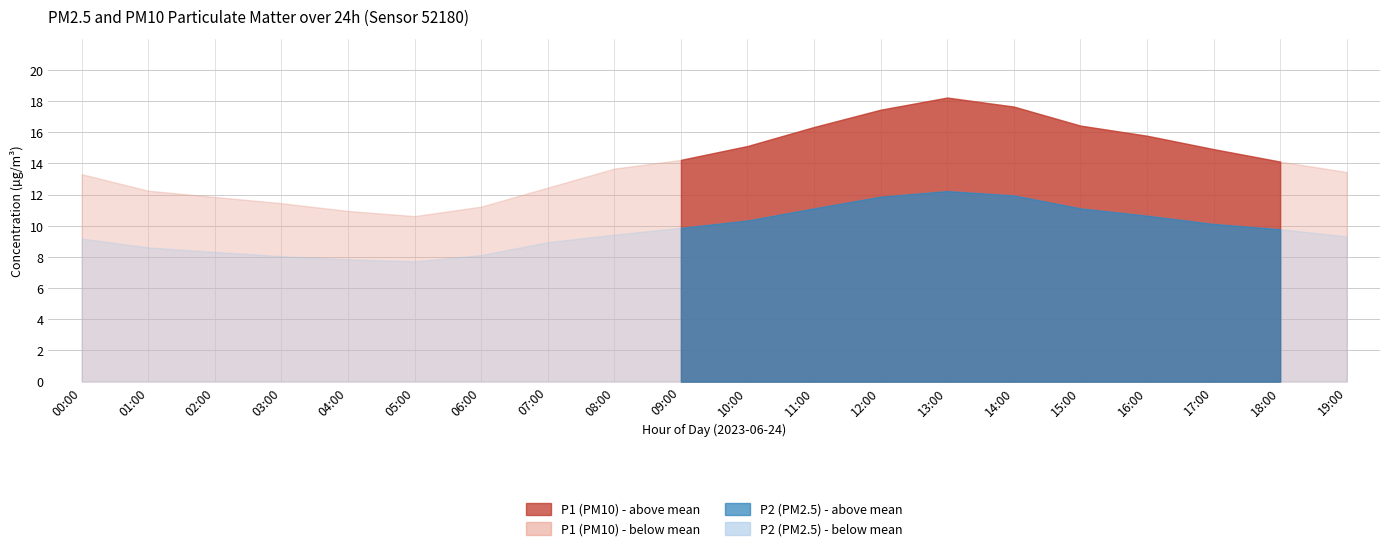

Between 10:00 and 02:00, which is larger?

10:00